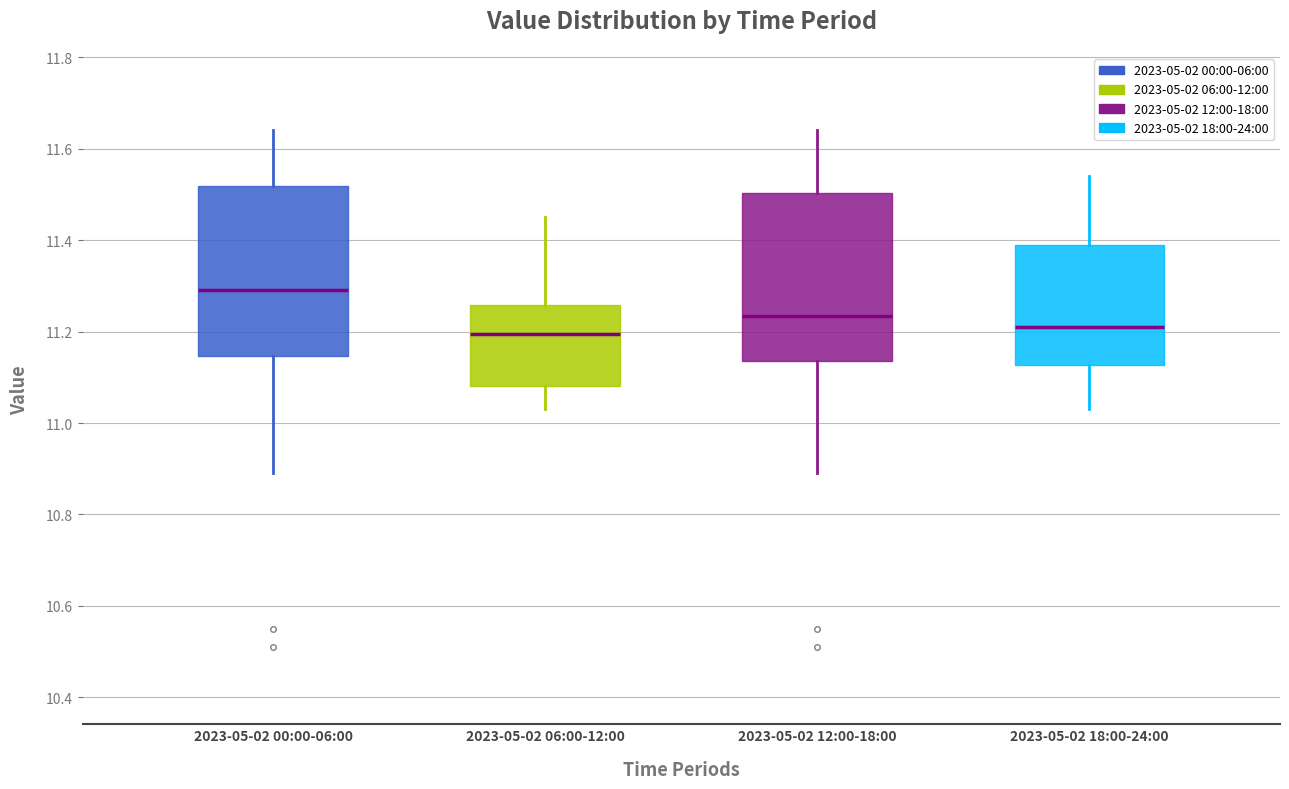

Where does the lower whisker of the box for 2023-05-02 00:00-06:00 end on the y-axis? The values are not printed on the chart, so give them approximately, as read against the axis.

10.90